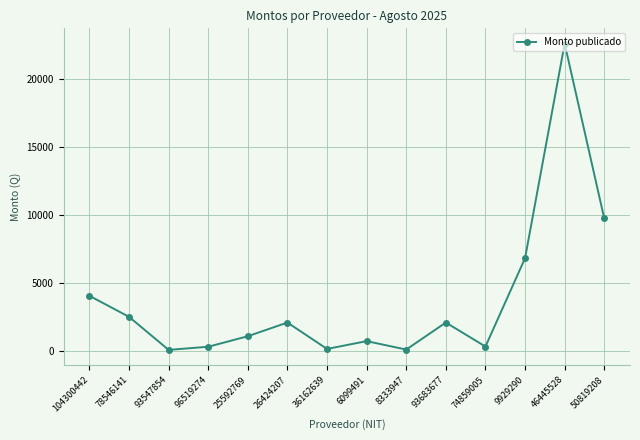

How many lines are shown in the chart?

1